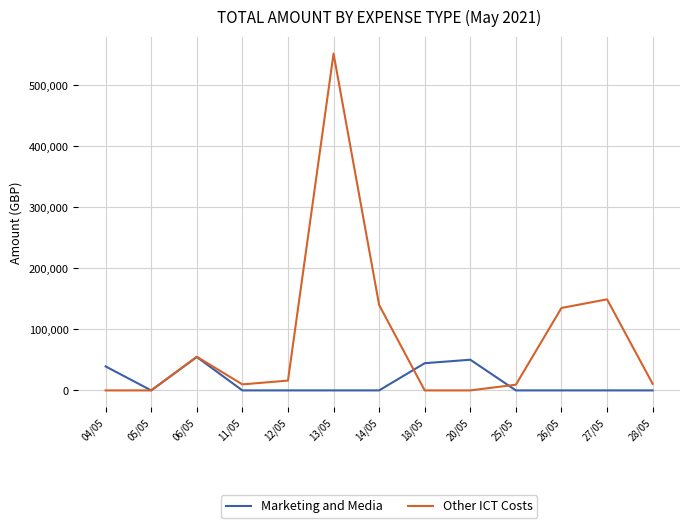

The value of Marketing and Media at 26/05 is 24546.9. True or false?

False